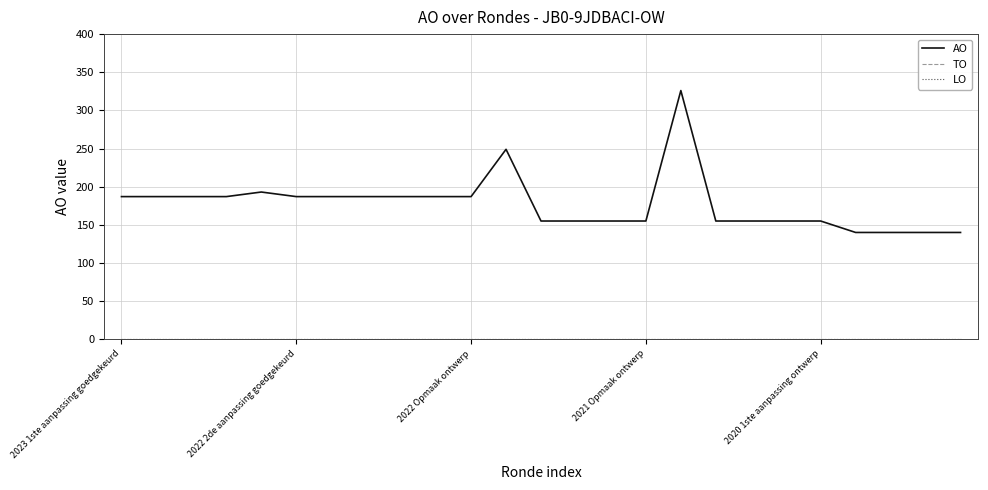

Reading left to right, list all the values displayed in this chart.

AO: 187	187	187	187	193	187	187	187	187	187	187	249	155	155	155	155	326	155	155	155	155	140	140	140	140
TO: 0	0	0	0	0	0	0	0	0	0	0	0	0	0	0	0	0	0	0	0	0	0	0	0	0
LO: 0	0	0	0	0	0	0	0	0	0	0	0	0	0	0	0	0	0	0	0	0	0	0	0	0